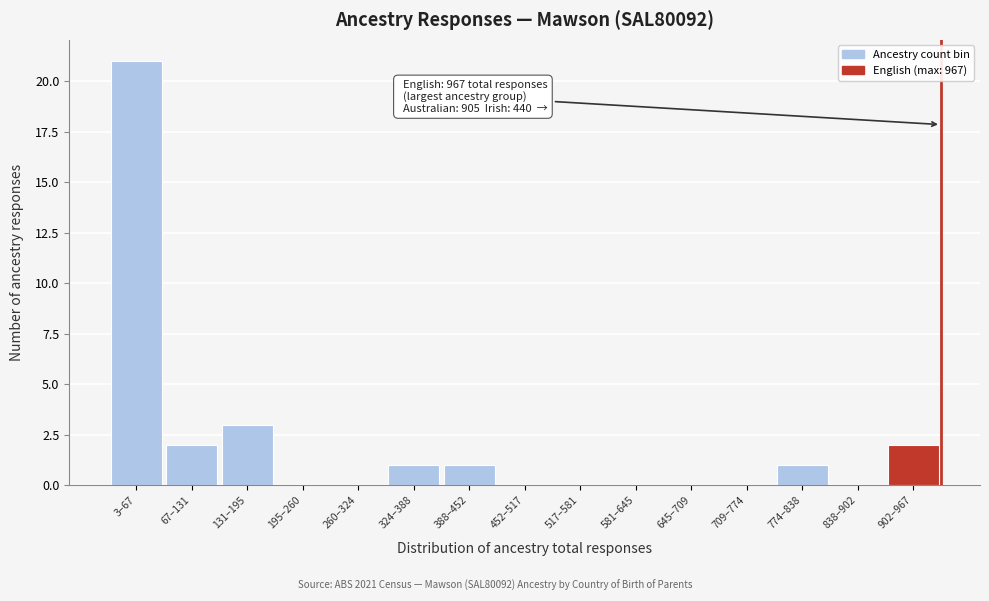

Reading right to left, transcribe all the data shown in this chart.

902–967=2	838–902=0	774–838=1	709–774=0	645–709=0	581–645=0	517–581=0	452–517=0	388–452=1	324–388=1	260–324=0	195–260=0	131–195=3	67–131=2	3–67=21